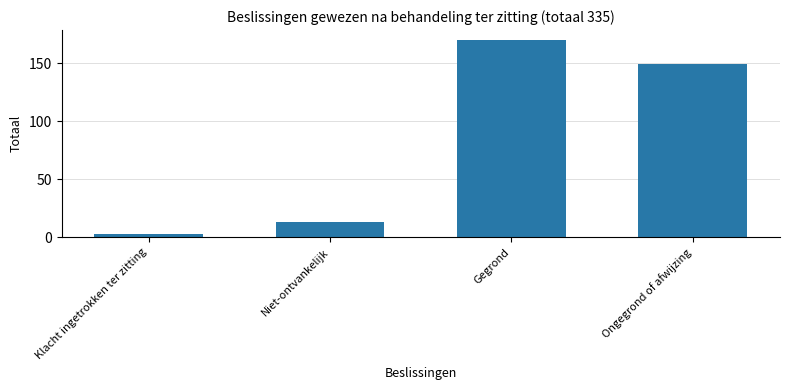

What is the label of the 1st bar from the left?

Klacht ingetrokken ter zitting